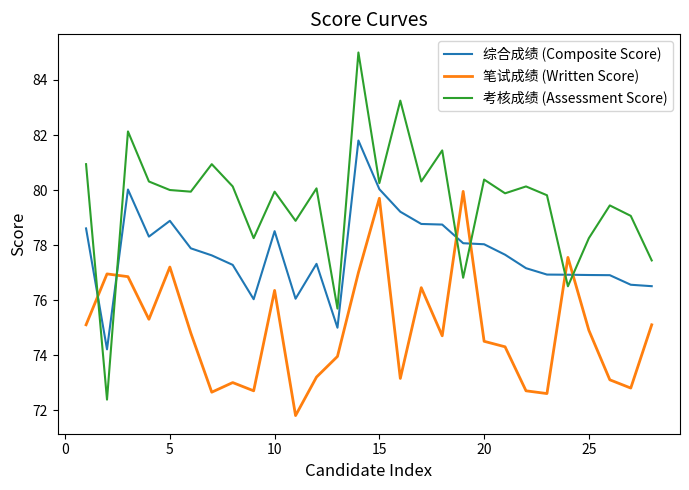

What is the smallest value displayed?

71.8